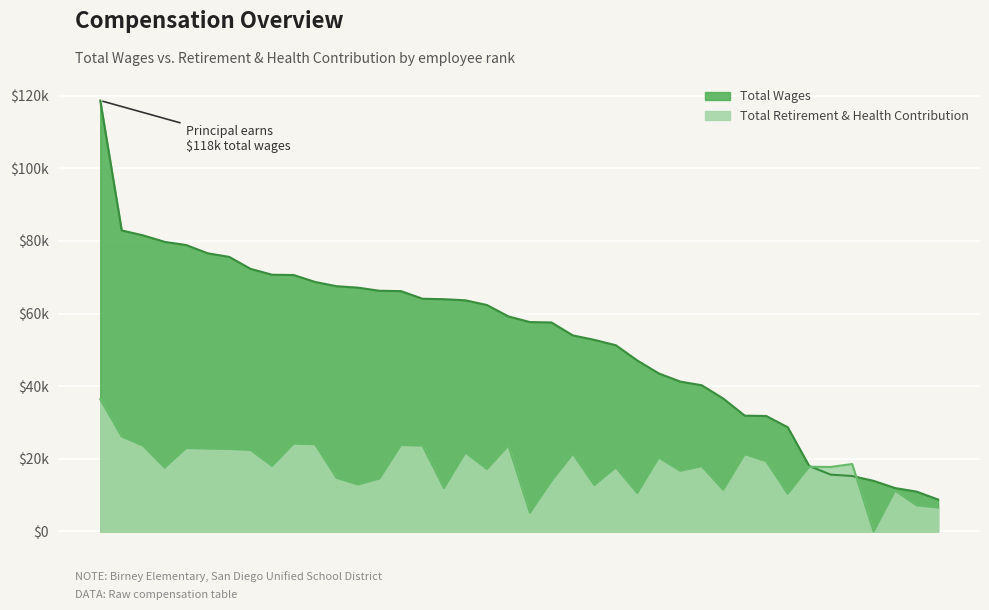

Rank the series by their maximum value, from lowest to highest.

Total Retirement & Health Contribution, Total Wages